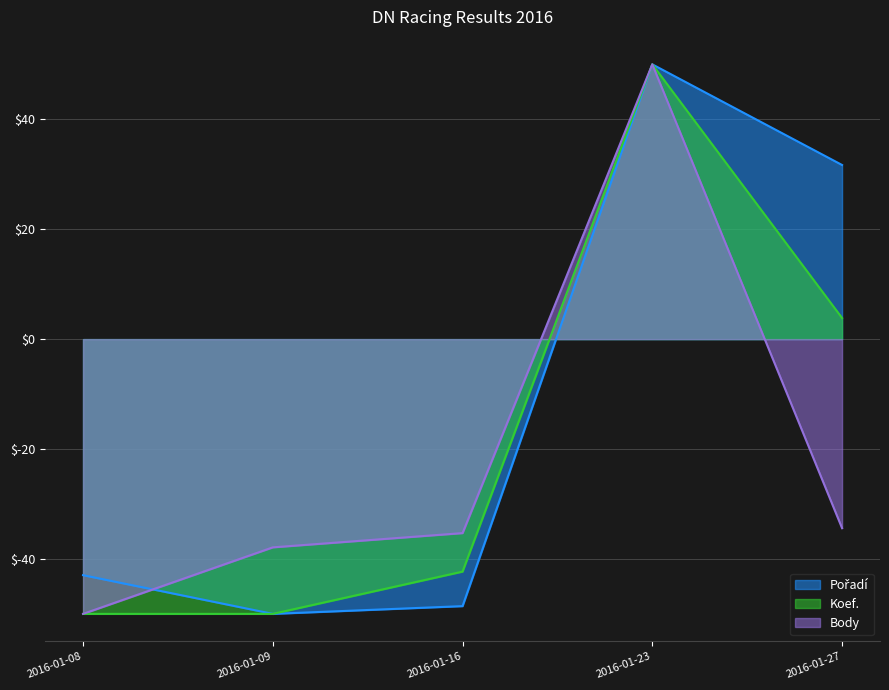

List the series in order of their peak value, highest first.

Pořadí, Koef., Body